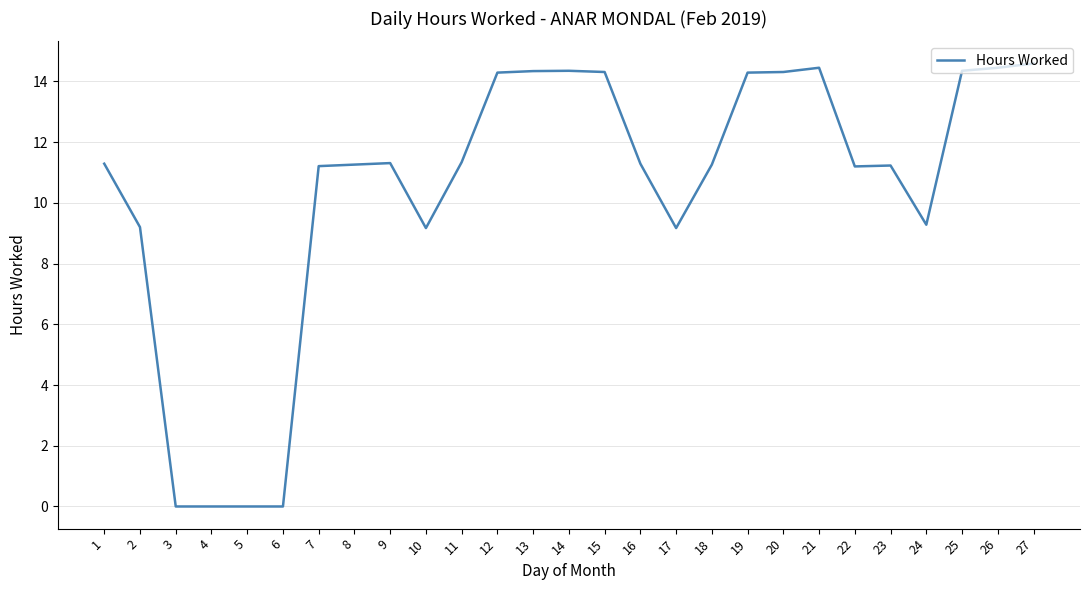

What is the difference between the values at 21 and 23?

3.2